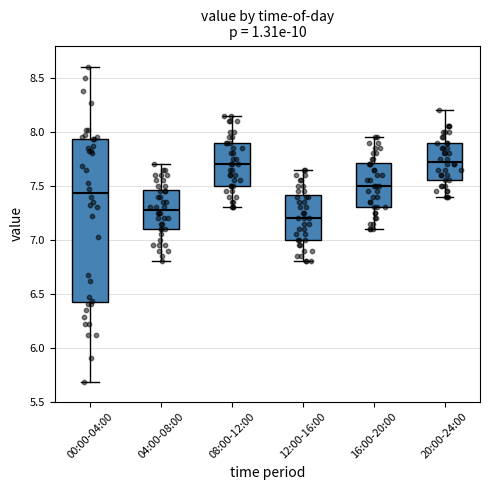

Reading left to right, transcribe this box plot: for each box, give where its median line is, the range the box spans, and where its two whiskers end, as read against the y-axis. The values are not printed on the chart, so give them approximately, as read against the axis.

00:00-04:00: median 7.45, box 6.40 to 7.95, whiskers 5.70 to 8.60
04:00-08:00: median 7.30, box 7.10 to 7.45, whiskers 6.80 to 7.70
08:00-12:00: median 7.70, box 7.50 to 7.90, whiskers 7.30 to 8.15
12:00-16:00: median 7.20, box 7.00 to 7.40, whiskers 6.80 to 7.65
16:00-20:00: median 7.50, box 7.30 to 7.70, whiskers 7.10 to 7.95
20:00-24:00: median 7.75, box 7.55 to 7.90, whiskers 7.40 to 8.20